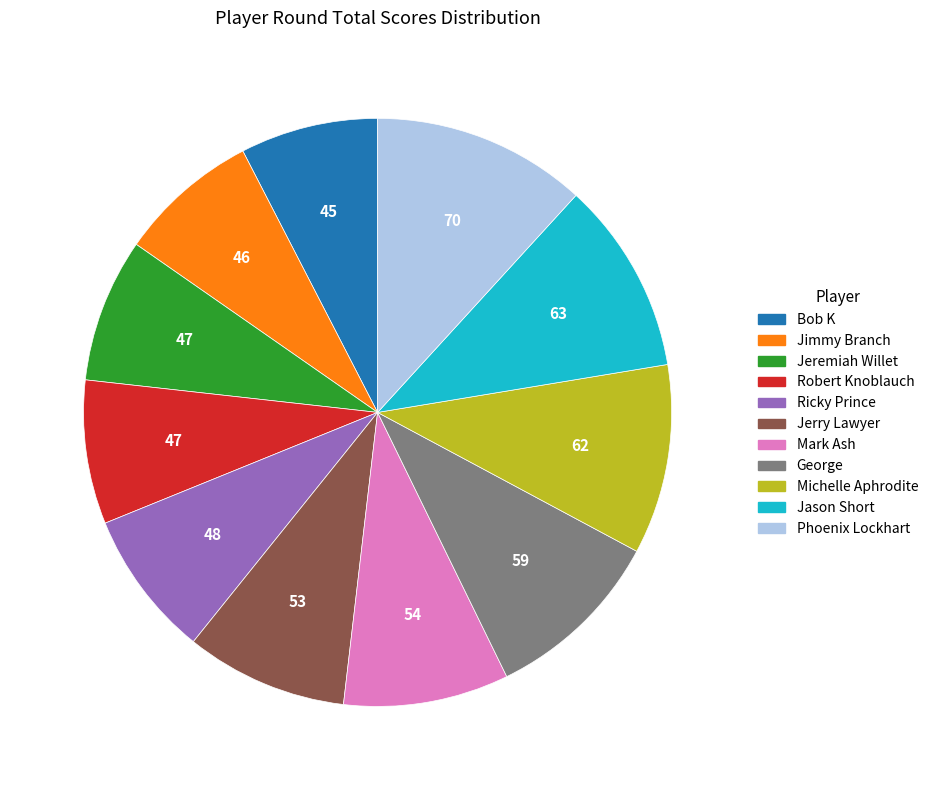

Is it true that George is 2% of the pie?

False